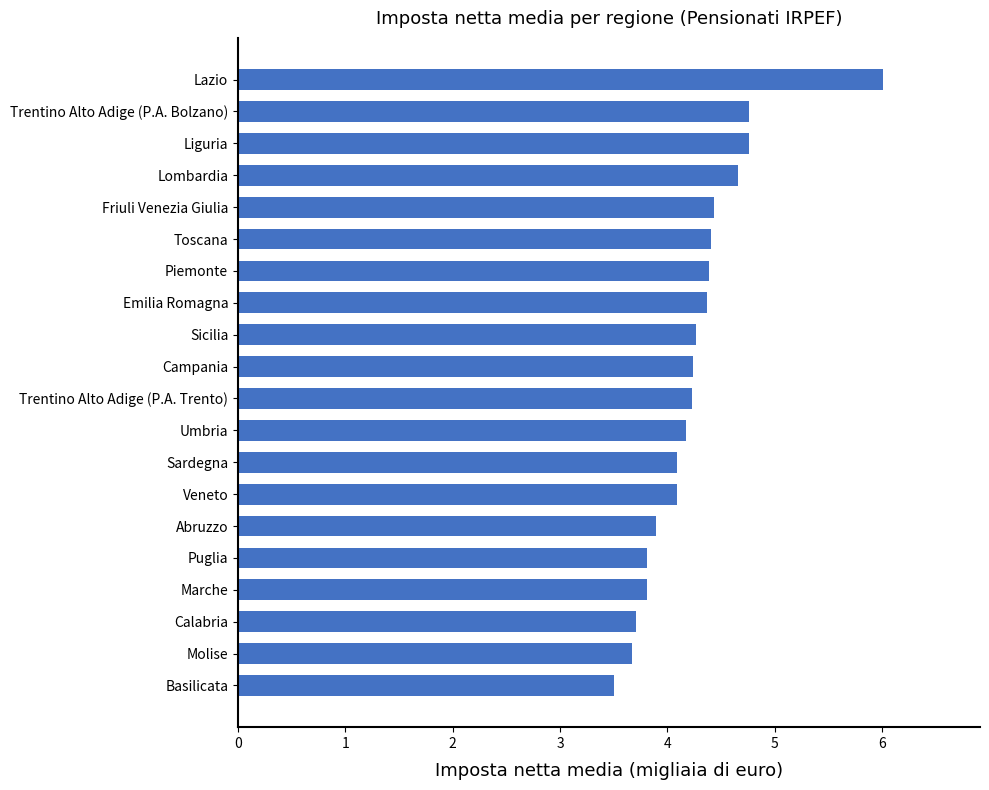

What is the minimum value shown in the chart?

3.5